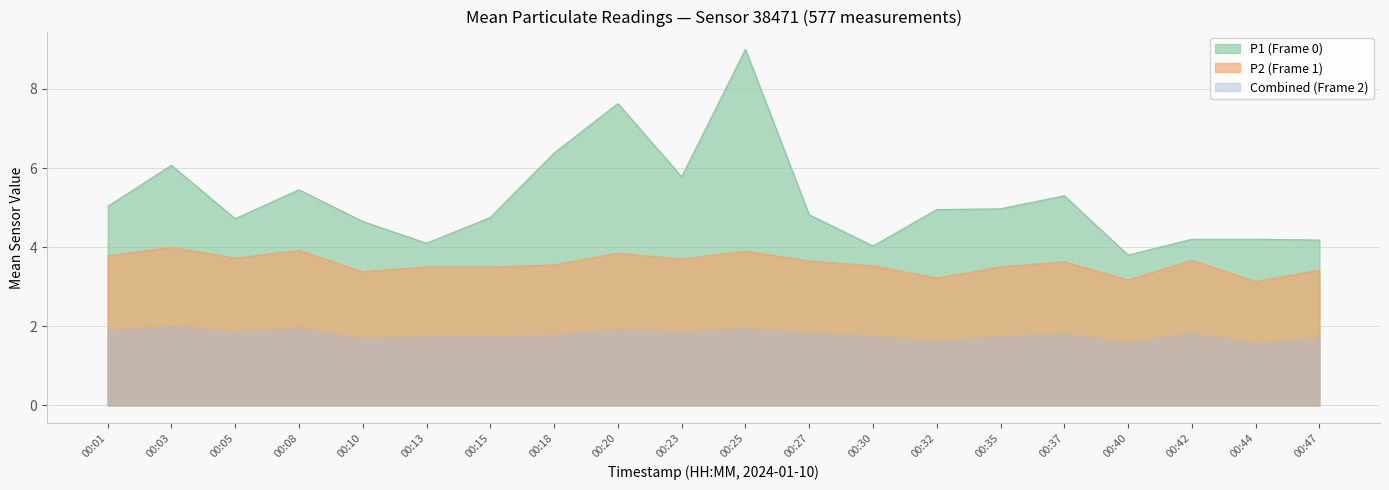

At which category does P1 reach its first local peak?

00:03